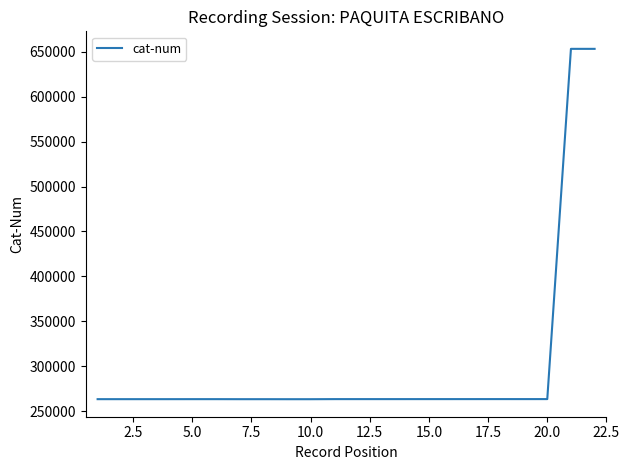

How many categories are shown in the chart?

22